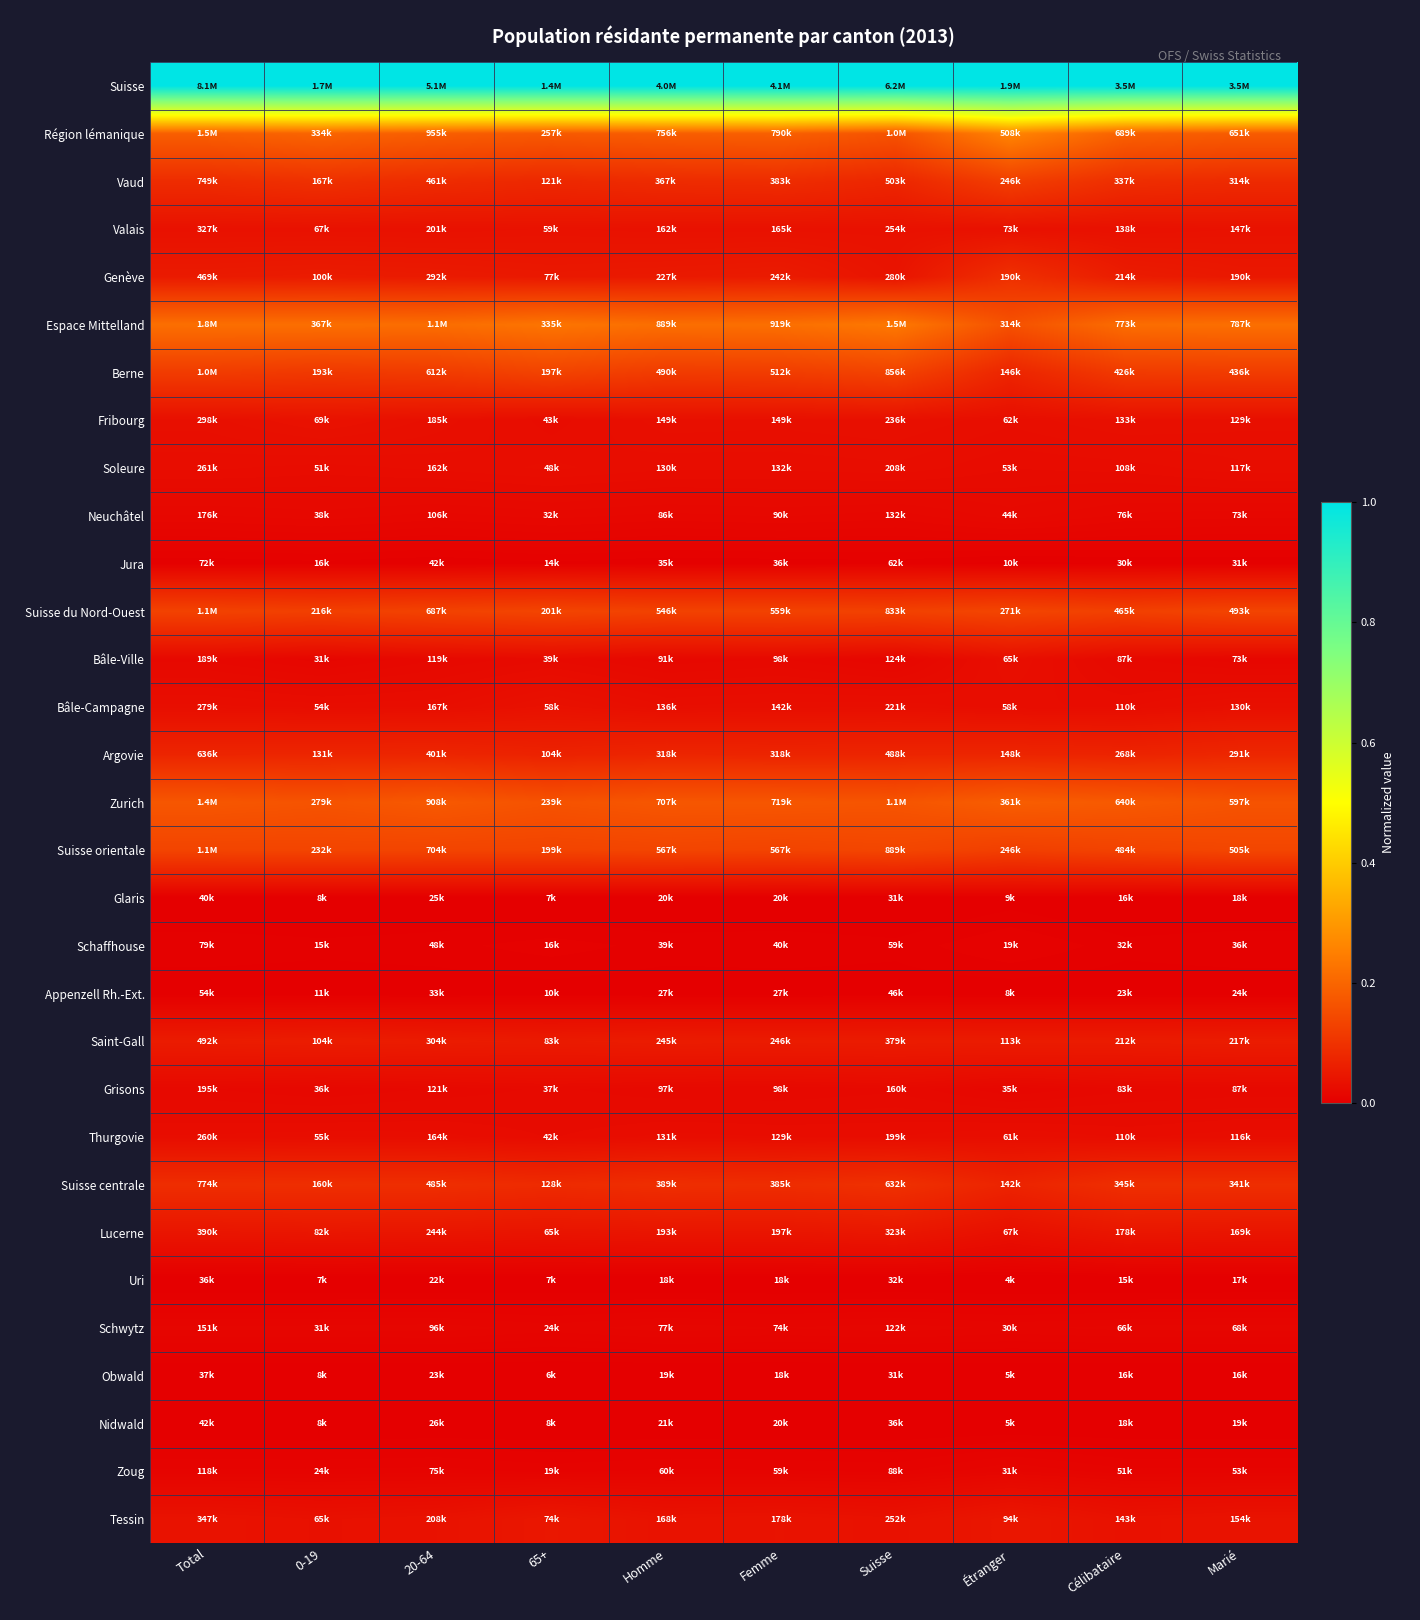

Reading right to left, transcribe all the data shown in this chart.

Suisse: Marié=1.0	Célibataire=1.0	Étranger=1.0	Suisse=1.0	Femme=1.0	Homme=1.0	65+=1.0	20-64=1.0	0-19=1.0	Total=1.0
Région lémanique: Marié=0.2	Célibataire=0.2	Étranger=0.3	Suisse=0.2	Femme=0.2	Homme=0.2	65+=0.2	20-64=0.2	0-19=0.2	Total=0.2
Vaud: Marié=0.1	Célibataire=0.1	Étranger=0.1	Suisse=0.1	Femme=0.1	Homme=0.1	65+=0.1	20-64=0.1	0-19=0.1	Total=0.1
Valais: Marié=0.0	Célibataire=0.0	Étranger=0.0	Suisse=0.0	Femme=0.0	Homme=0.0	65+=0.0	20-64=0.0	0-19=0.0	Total=0.0
Genève: Marié=0.0	Célibataire=0.1	Étranger=0.1	Suisse=0.0	Femme=0.1	Homme=0.1	65+=0.0	20-64=0.1	0-19=0.1	Total=0.1
Espace Mittelland: Marié=0.2	Célibataire=0.2	Étranger=0.2	Suisse=0.2	Femme=0.2	Homme=0.2	65+=0.2	20-64=0.2	0-19=0.2	Total=0.2
Berne: Marié=0.1	Célibataire=0.1	Étranger=0.1	Suisse=0.1	Femme=0.1	Homme=0.1	65+=0.1	20-64=0.1	0-19=0.1	Total=0.1
Fribourg: Marié=0.0	Célibataire=0.0	Étranger=0.0	Suisse=0.0	Femme=0.0	Homme=0.0	65+=0.0	20-64=0.0	0-19=0.0	Total=0.0
Soleure: Marié=0.0	Célibataire=0.0	Étranger=0.0	Suisse=0.0	Femme=0.0	Homme=0.0	65+=0.0	20-64=0.0	0-19=0.0	Total=0.0
Neuchâtel: Marié=0.0	Célibataire=0.0	Étranger=0.0	Suisse=0.0	Femme=0.0	Homme=0.0	65+=0.0	20-64=0.0	0-19=0.0	Total=0.0
Jura: Marié=0.0	Célibataire=0.0	Étranger=0.0	Suisse=0.0	Femme=0.0	Homme=0.0	65+=0.0	20-64=0.0	0-19=0.0	Total=0.0
Suisse du Nord-Ouest: Marié=0.1	Célibataire=0.1	Étranger=0.1	Suisse=0.1	Femme=0.1	Homme=0.1	65+=0.1	20-64=0.1	0-19=0.1	Total=0.1
Bâle-Ville: Marié=0.0	Célibataire=0.0	Étranger=0.0	Suisse=0.0	Femme=0.0	Homme=0.0	65+=0.0	20-64=0.0	0-19=0.0	Total=0.0
Bâle-Campagne: Marié=0.0	Célibataire=0.0	Étranger=0.0	Suisse=0.0	Femme=0.0	Homme=0.0	65+=0.0	20-64=0.0	0-19=0.0	Total=0.0
Argovie: Marié=0.1	Célibataire=0.1	Étranger=0.1	Suisse=0.1	Femme=0.1	Homme=0.1	65+=0.1	20-64=0.1	0-19=0.1	Total=0.1
Zurich: Marié=0.2	Célibataire=0.2	Étranger=0.2	Suisse=0.2	Femme=0.2	Homme=0.2	65+=0.2	20-64=0.2	0-19=0.2	Total=0.2
Suisse orientale: Marié=0.1	Célibataire=0.1	Étranger=0.1	Suisse=0.1	Femme=0.1	Homme=0.1	65+=0.1	20-64=0.1	0-19=0.1	Total=0.1
Glaris: Marié=0.0	Célibataire=0.0	Étranger=0.0	Suisse=0.0	Femme=0.0	Homme=0.0	65+=0.0	20-64=0.0	0-19=0.0	Total=0.0
Schaffhouse: Marié=0.0	Célibataire=0.0	Étranger=0.0	Suisse=0.0	Femme=0.0	Homme=0.0	65+=0.0	20-64=0.0	0-19=0.0	Total=0.0
Appenzell Rh.-Ext.: Marié=0.0	Célibataire=0.0	Étranger=0.0	Suisse=0.0	Femme=0.0	Homme=0.0	65+=0.0	20-64=0.0	0-19=0.0	Total=0.0
Saint-Gall: Marié=0.1	Célibataire=0.1	Étranger=0.1	Suisse=0.1	Femme=0.1	Homme=0.1	65+=0.1	20-64=0.1	0-19=0.1	Total=0.1
Grisons: Marié=0.0	Célibataire=0.0	Étranger=0.0	Suisse=0.0	Femme=0.0	Homme=0.0	65+=0.0	20-64=0.0	0-19=0.0	Total=0.0
Thurgovie: Marié=0.0	Célibataire=0.0	Étranger=0.0	Suisse=0.0	Femme=0.0	Homme=0.0	65+=0.0	20-64=0.0	0-19=0.0	Total=0.0
Suisse centrale: Marié=0.1	Célibataire=0.1	Étranger=0.1	Suisse=0.1	Femme=0.1	Homme=0.1	65+=0.1	20-64=0.1	0-19=0.1	Total=0.1
Lucerne: Marié=0.0	Célibataire=0.0	Étranger=0.0	Suisse=0.0	Femme=0.0	Homme=0.0	65+=0.0	20-64=0.0	0-19=0.0	Total=0.0
Uri: Marié=0.0	Célibataire=0.0	Étranger=0.0	Suisse=0.0	Femme=0.0	Homme=0.0	65+=0.0	20-64=0.0	0-19=0.0	Total=0.0
Schwytz: Marié=0.0	Célibataire=0.0	Étranger=0.0	Suisse=0.0	Femme=0.0	Homme=0.0	65+=0.0	20-64=0.0	0-19=0.0	Total=0.0
Obwald: Marié=0.0	Célibataire=0.0	Étranger=0.0	Suisse=0.0	Femme=0.0	Homme=0.0	65+=0.0	20-64=0.0	0-19=0.0	Total=0.0
Nidwald: Marié=0.0	Célibataire=0.0	Étranger=0.0	Suisse=0.0	Femme=0.0	Homme=0.0	65+=0.0	20-64=0.0	0-19=0.0	Total=0.0
Zoug: Marié=0.0	Célibataire=0.0	Étranger=0.0	Suisse=0.0	Femme=0.0	Homme=0.0	65+=0.0	20-64=0.0	0-19=0.0	Total=0.0
Tessin: Marié=0.0	Célibataire=0.0	Étranger=0.0	Suisse=0.0	Femme=0.0	Homme=0.0	65+=0.0	20-64=0.0	0-19=0.0	Total=0.0